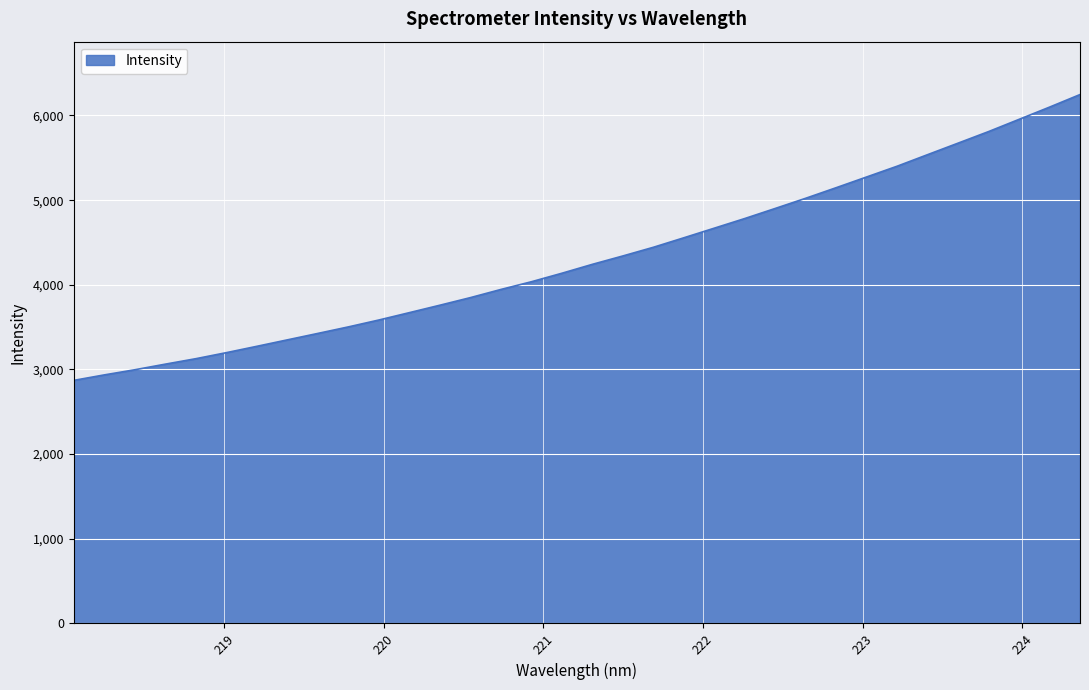

How many values are below 4242?

17